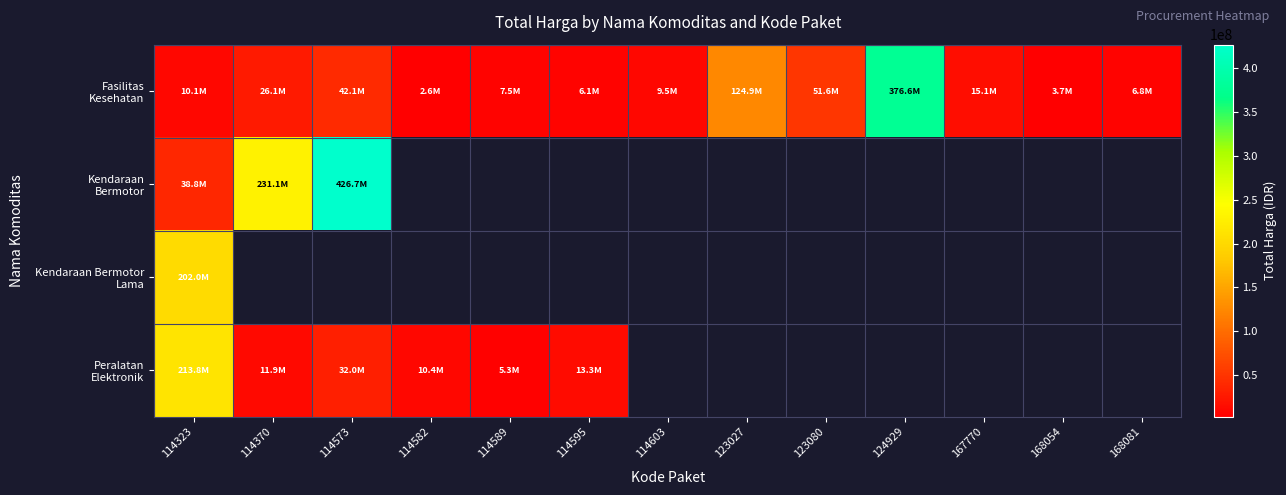

The Fasilitas Kesehatan series shows 3458001.3 at 114595. True or false?

False